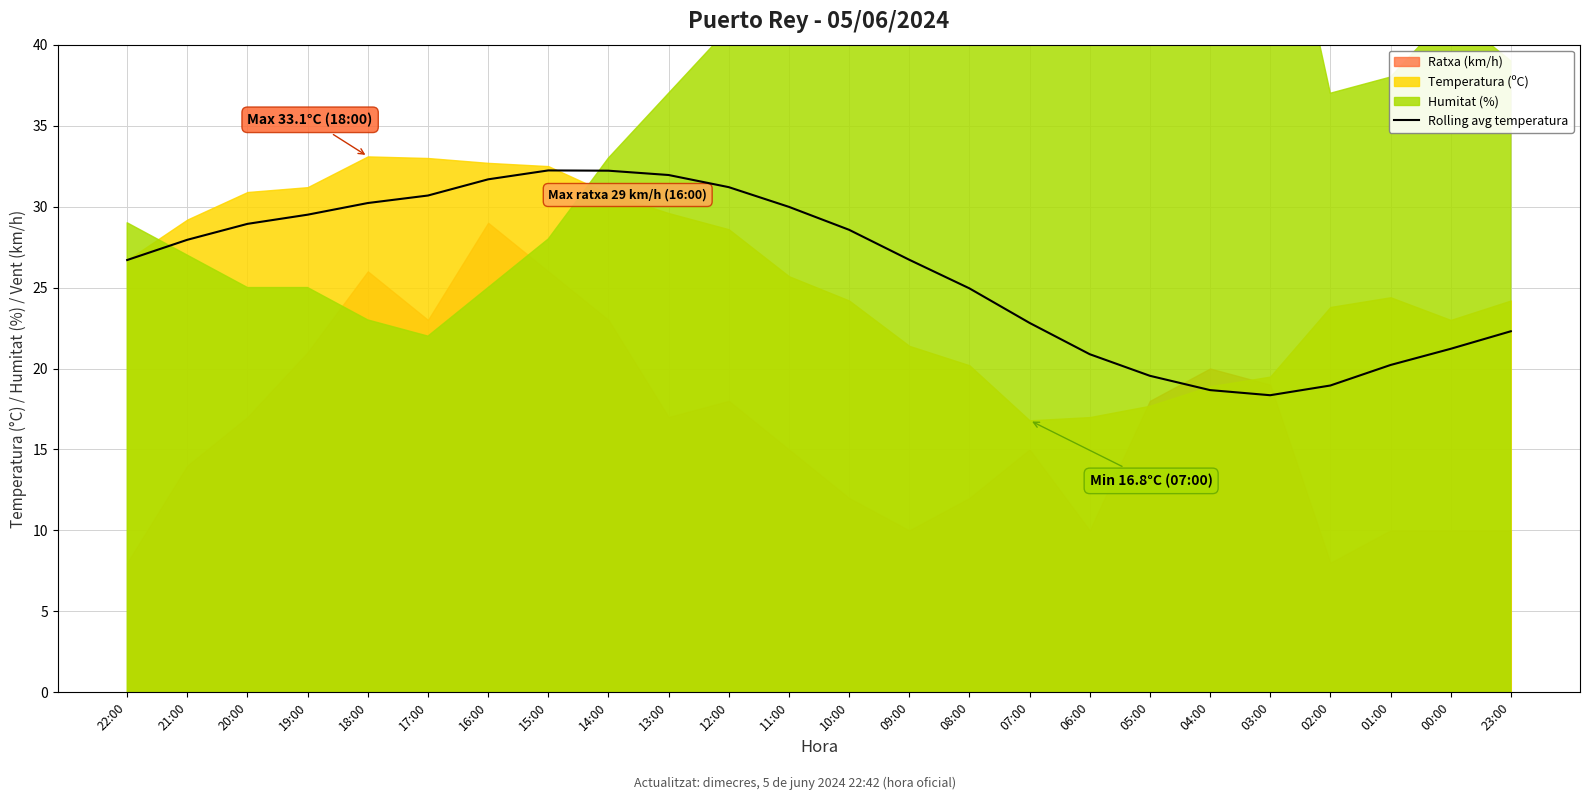

The value at 16:00 is 31.7. True or false?

True